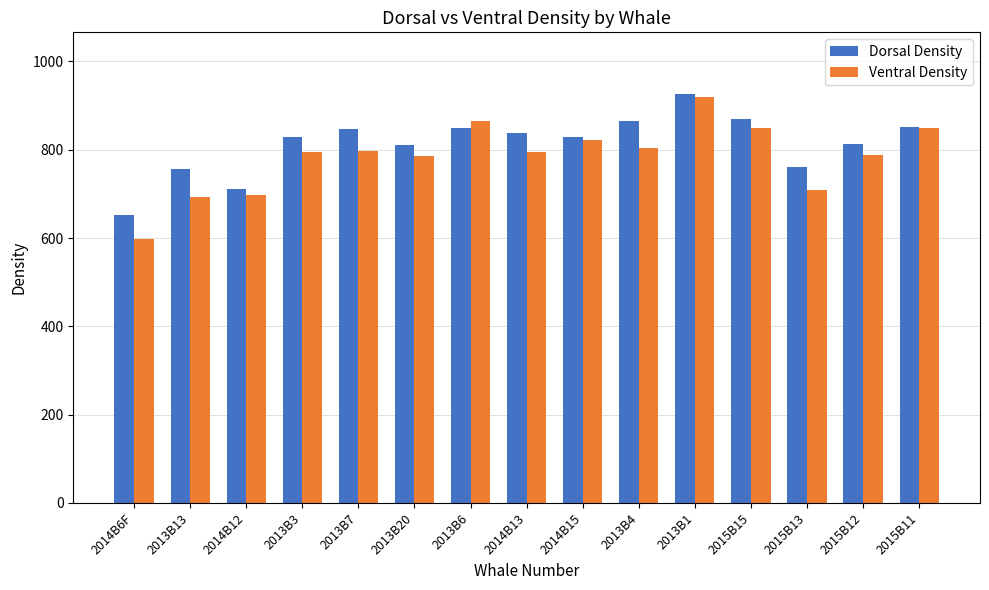

How many values in the Dorsal Density series are below 829?

7